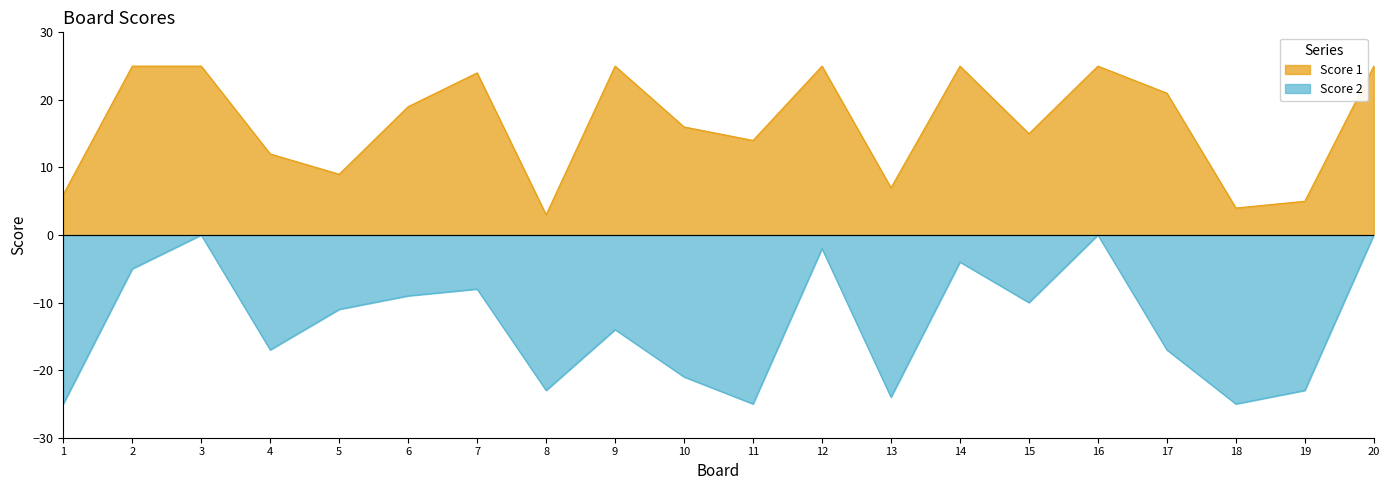

How many data points in Score 1 are less than 19?

10